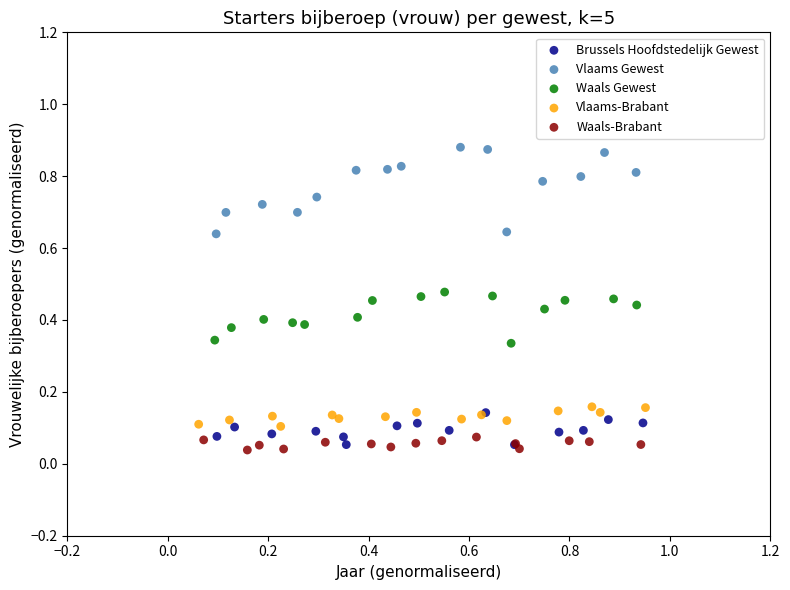

Which series contains the lowest Y value?

Waals-Brabant